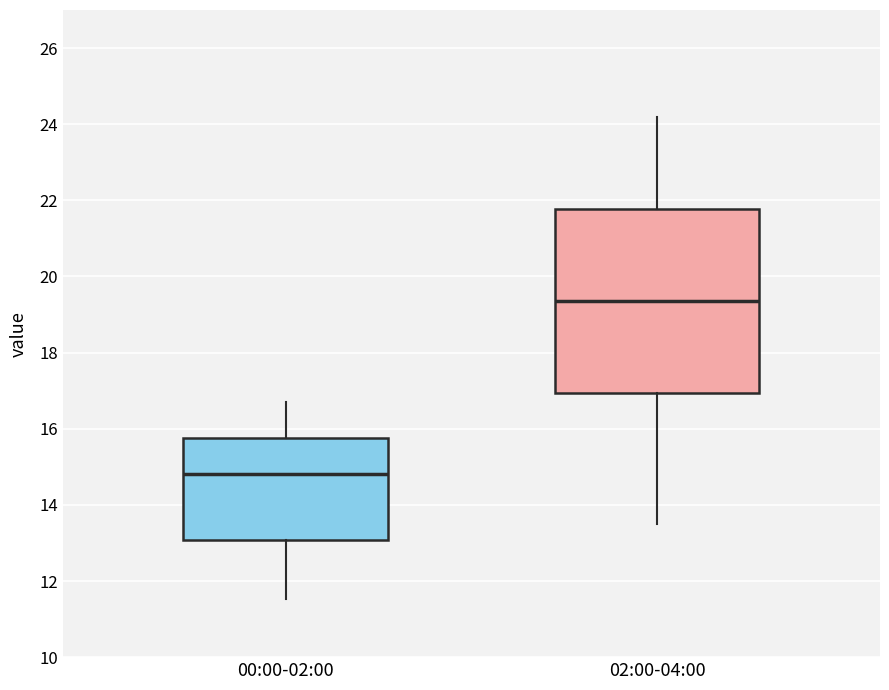

Which box is the tallest, from its lower edge to its upper edge?

02:00-04:00